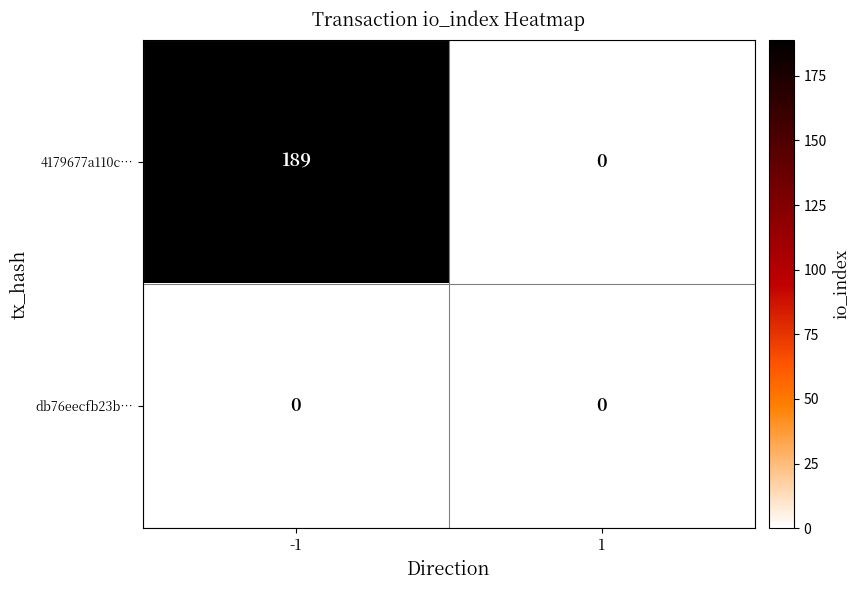

At which category is the sum across all series the highest?

-1